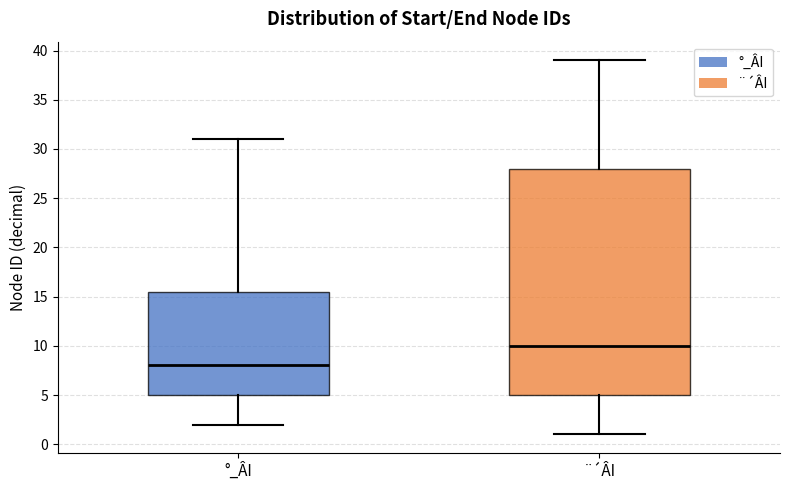

Reading left to right, read every box against the y-axis: the position of its median line, the range the box covers, and the ends of its whiskers. The values are not printed on the chart, so give them approximately, as read against the axis.

°_ÂI: median 8.0, box 5.0 to 15.5, whiskers 2.0 to 31.0
¨´ÂI: median 10.0, box 5.0 to 28.0, whiskers 1.0 to 39.0